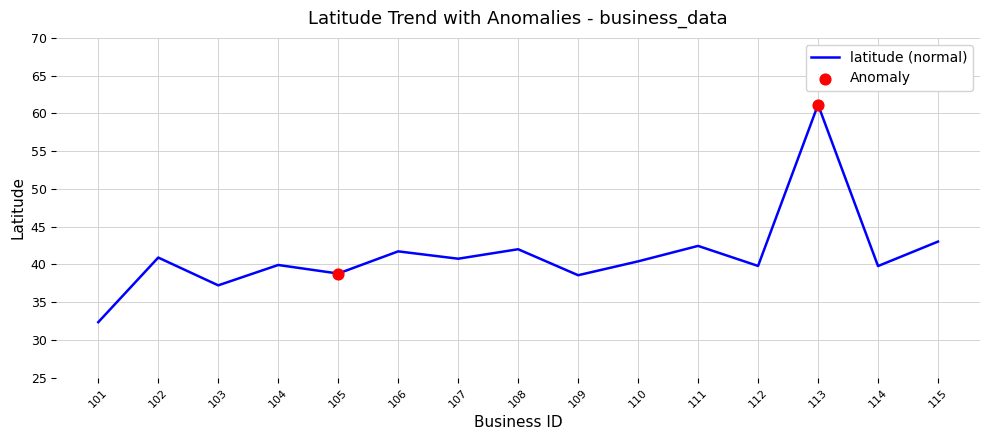

What is the change in value from 104 to 112?

-0.1